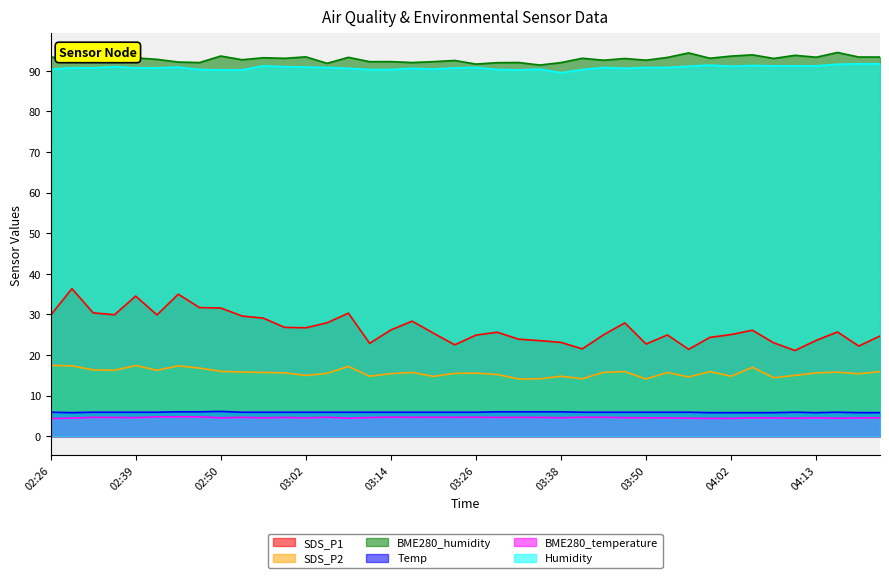

Where does the BME280_humidity series first go above 93?

02:26